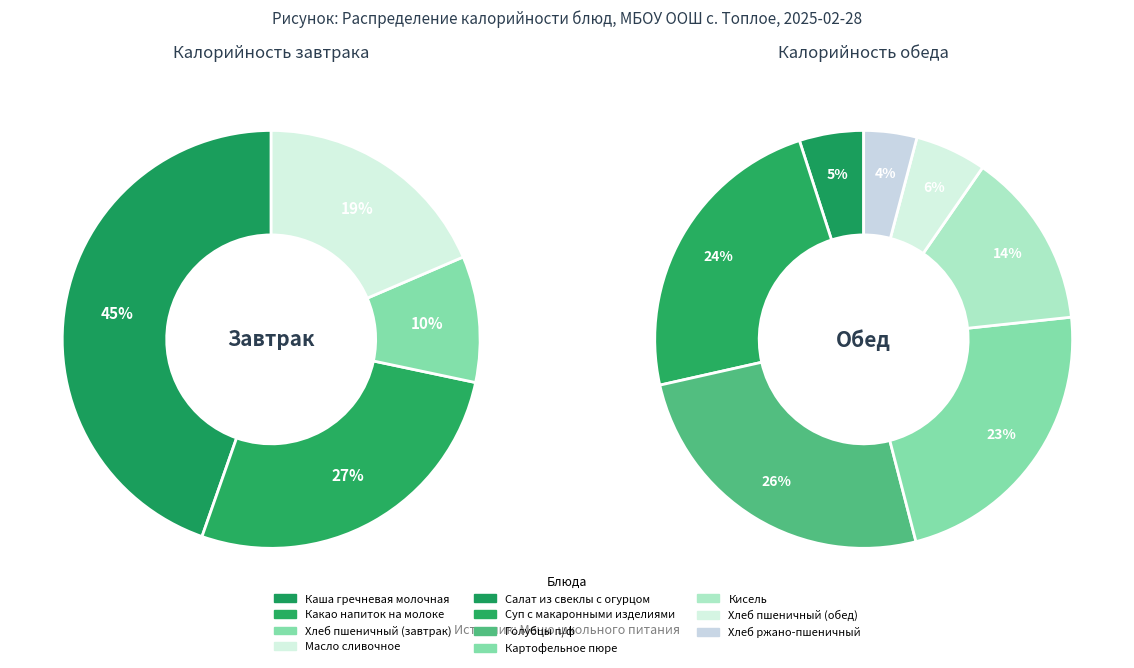

Which has a higher value, Хлеб ржано-пшеничный or Хлеб пшеничный (завтрак)?

Хлеб пшеничный (завтрак)